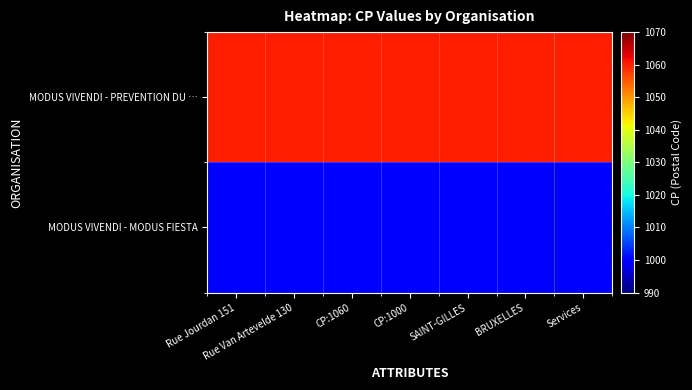

How many distinct data groups are displayed?

2